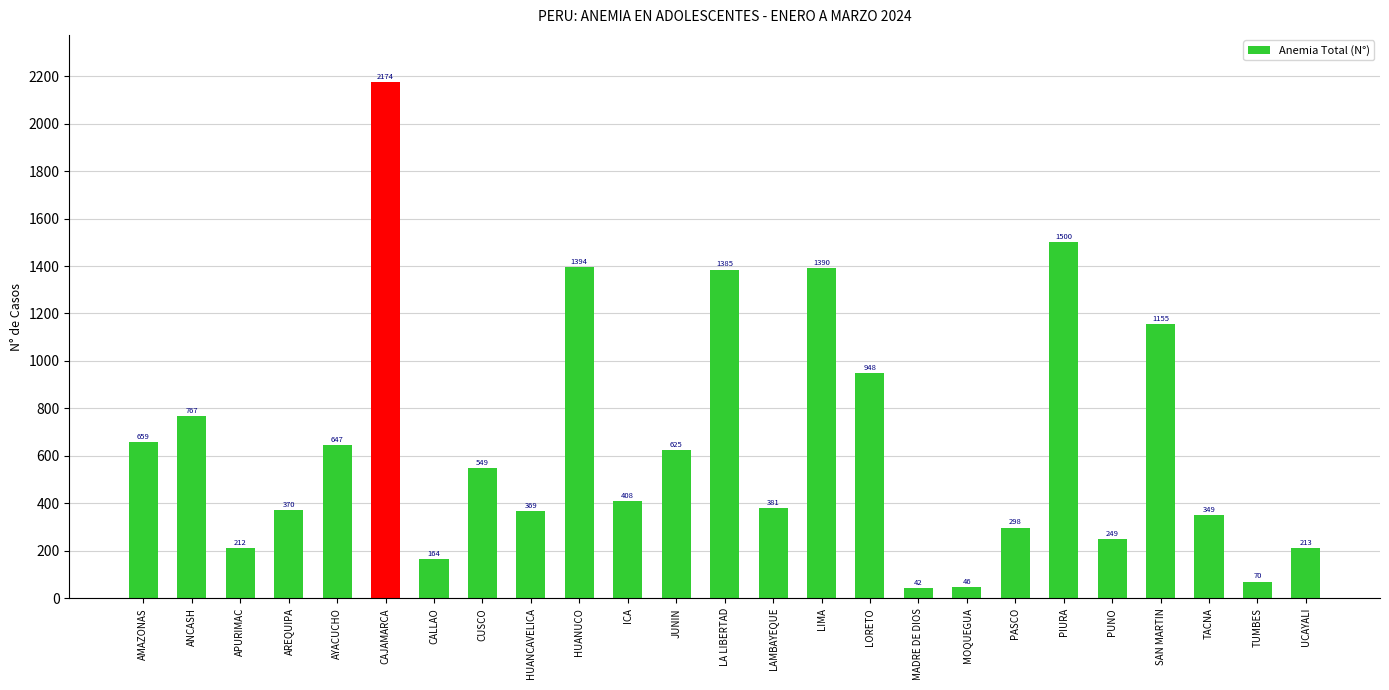

List the labels in order of value, largest first.

CAJAMARCA, PIURA, HUANUCO, LIMA, LA LIBERTAD, SAN MARTIN, LORETO, ANCASH, AMAZONAS, AYACUCHO, JUNIN, CUSCO, ICA, LAMBAYEQUE, AREQUIPA, HUANCAVELICA, TACNA, PASCO, PUNO, UCAYALI, APURIMAC, CALLAO, TUMBES, MOQUEGUA, MADRE DE DIOS